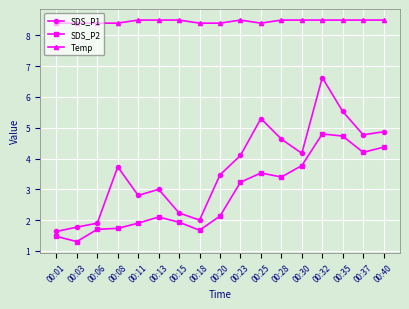

Between 00:23 and 00:40, which series saw the biggest shift?

SDS_P2